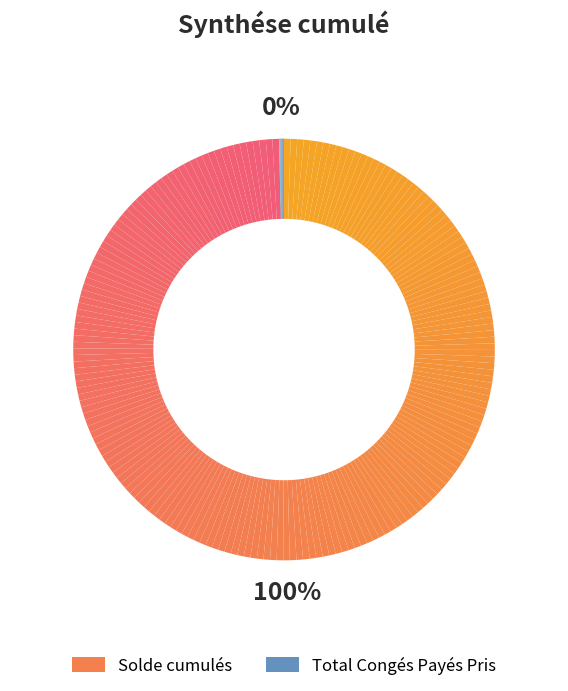

Rank the categories by value from lowest to highest.

Total Congés Payés Pris, Solde cumulés